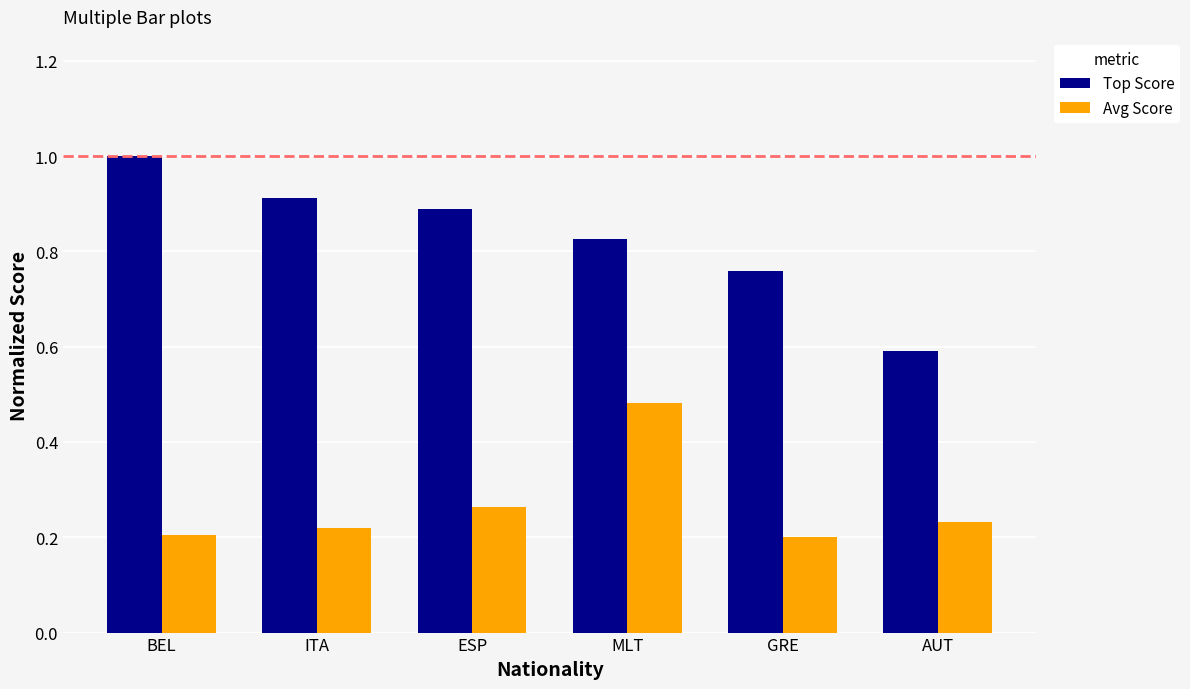

How many bars are there in total?

12